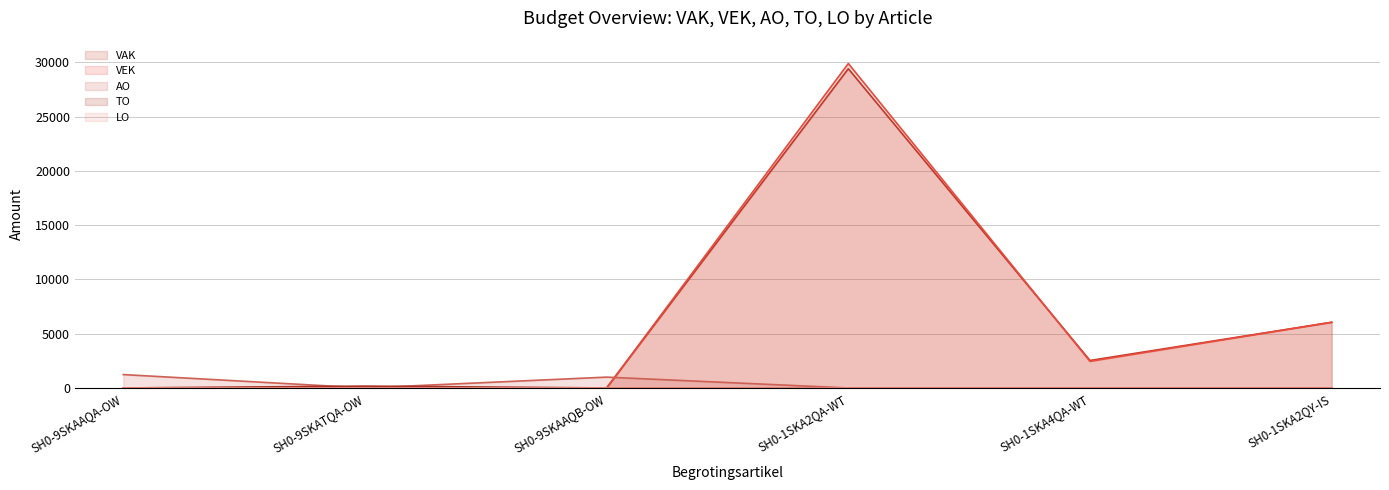

How many values in the AO series exceed 0?

2